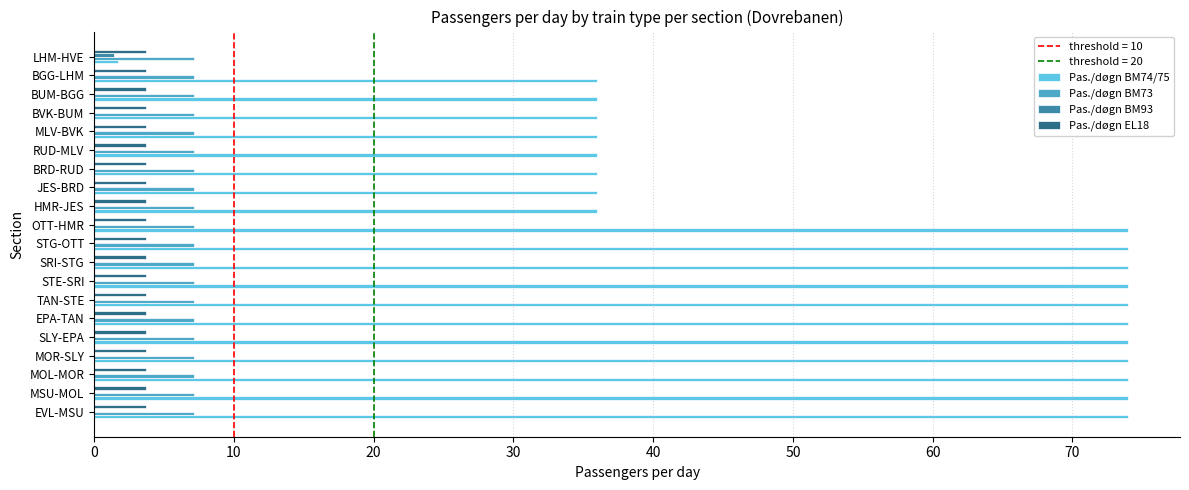

True or false: Pas./døgn BM93 has a value of 0.0 at EVL-MSU.

True